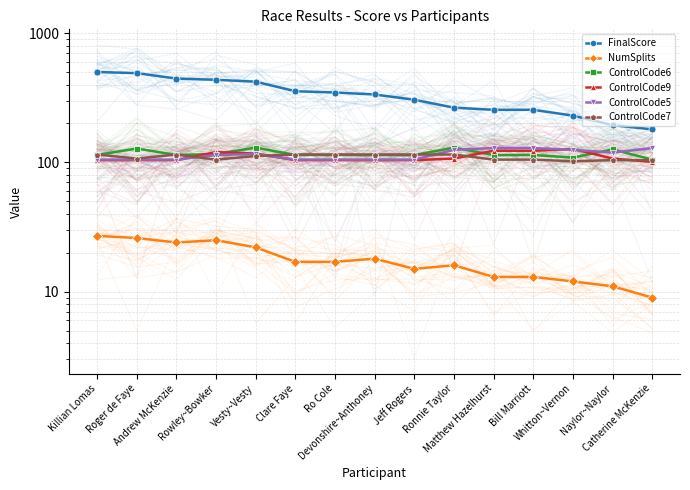

What is the average value of the ControlCode6 series?

117